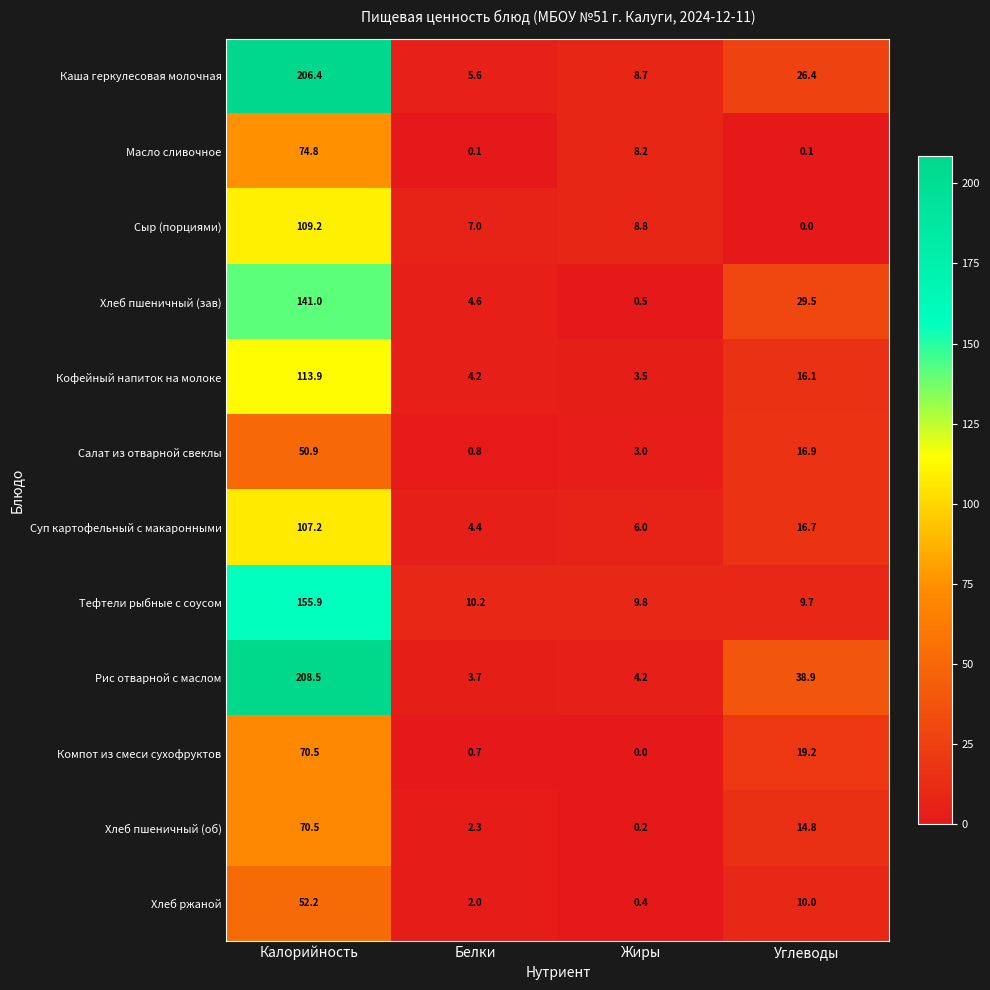

What is the lowest value of the Рис отварной с маслом series?

3.7